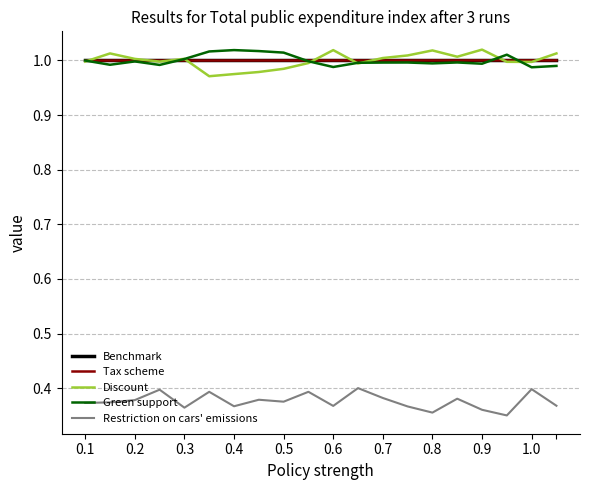

After their last crossing, which series has the higher values: Green support or Benchmark?

Benchmark